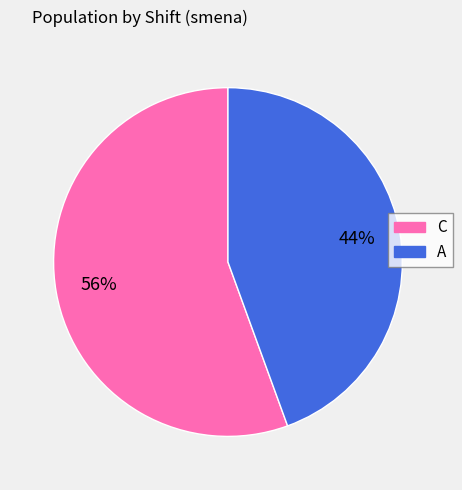

To the nearest percent, what portion does A represent?

44%